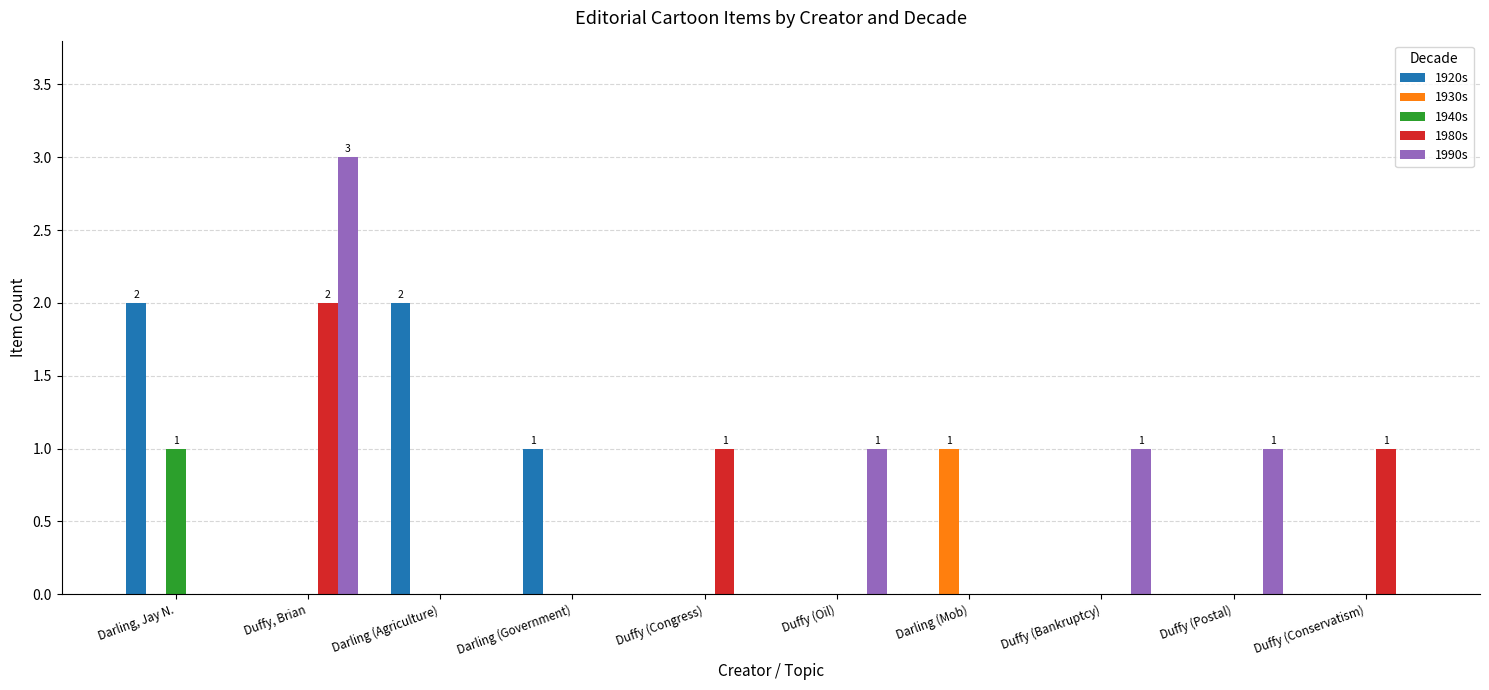

How many categories are shown in the chart?

10